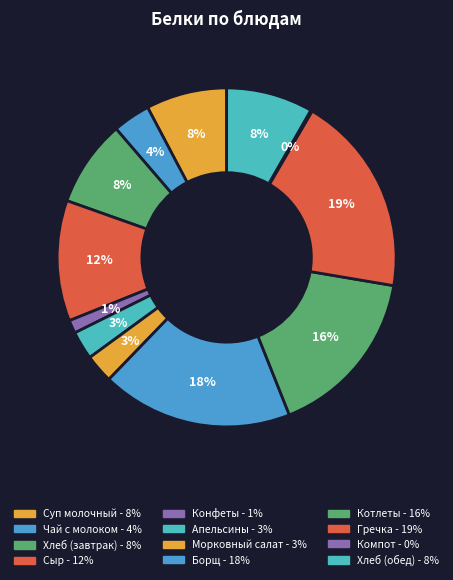

To the nearest percent, what percentage of the pie is Сыр?

12%